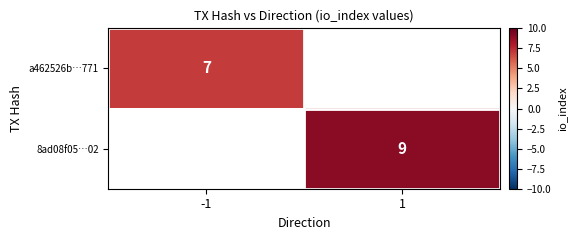

Is it true that a462526b…771 equals 7 at -1?

True